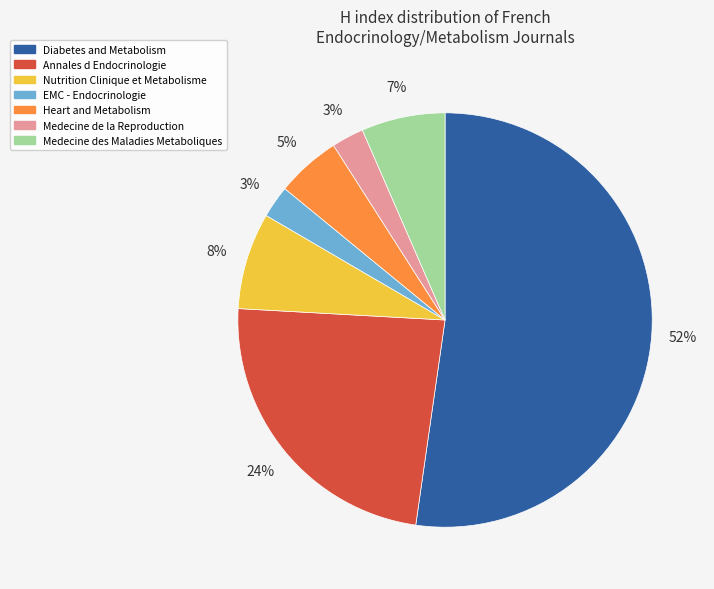

Is there any slice that represents more than half of the pie?

Yes